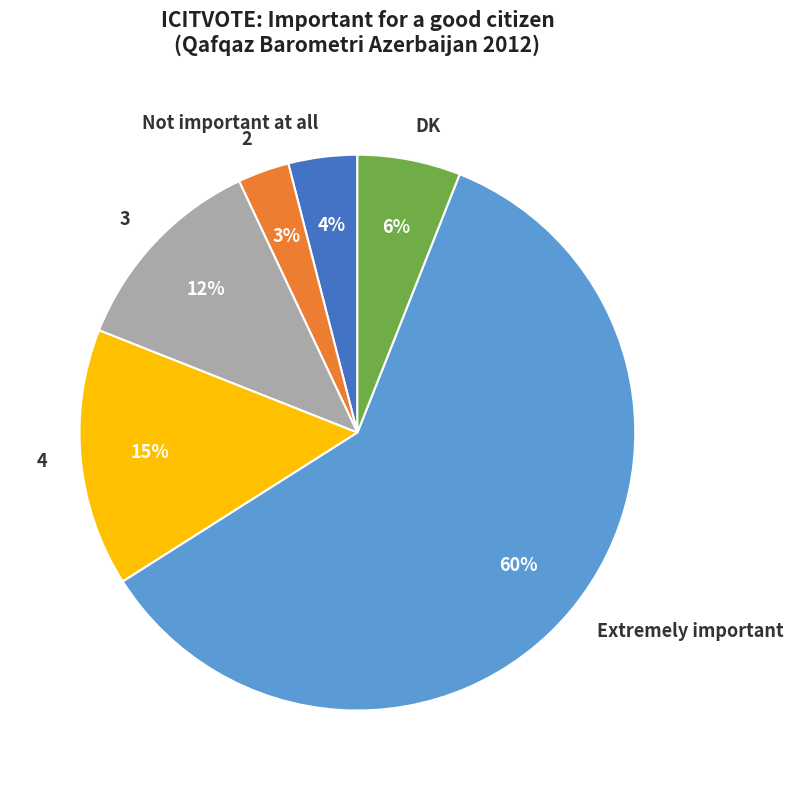

To the nearest percent, what portion does 2 represent?

3%